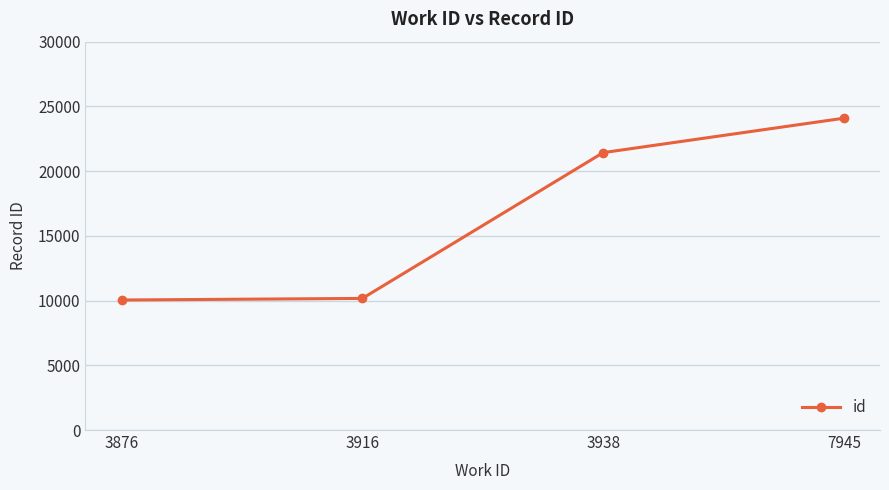

What is the value of the 4th point from the left?

24087